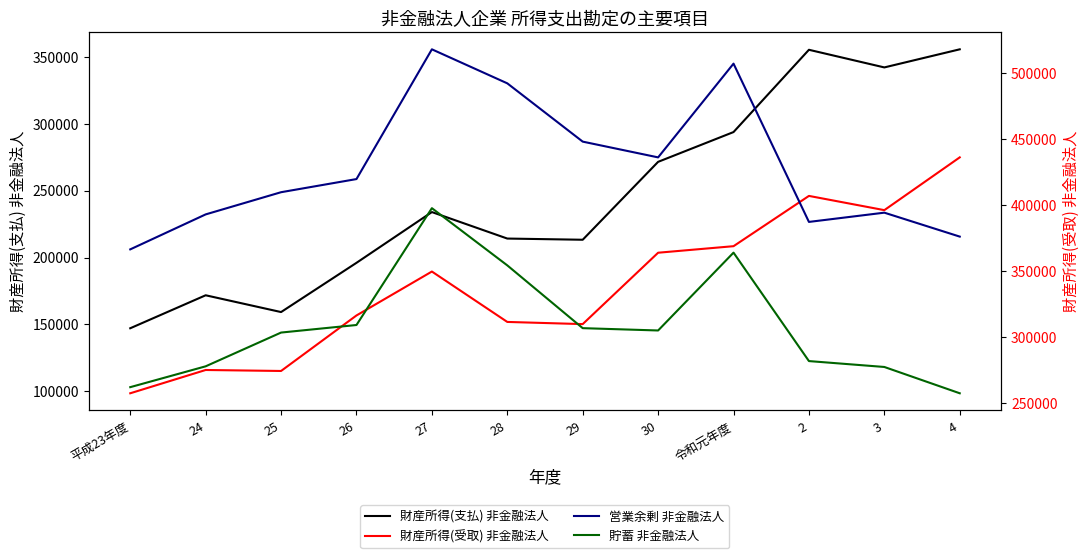

What is the difference between the second highest and second lowest values in the 財産所得(受取) 非金融法人 series?

130968